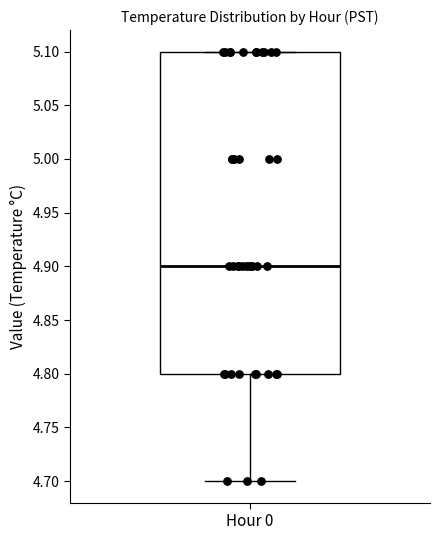

Where does the median line of the box for Hour 0 sit on the y-axis? The values are not printed on the chart, so give them approximately, as read against the axis.

4.9